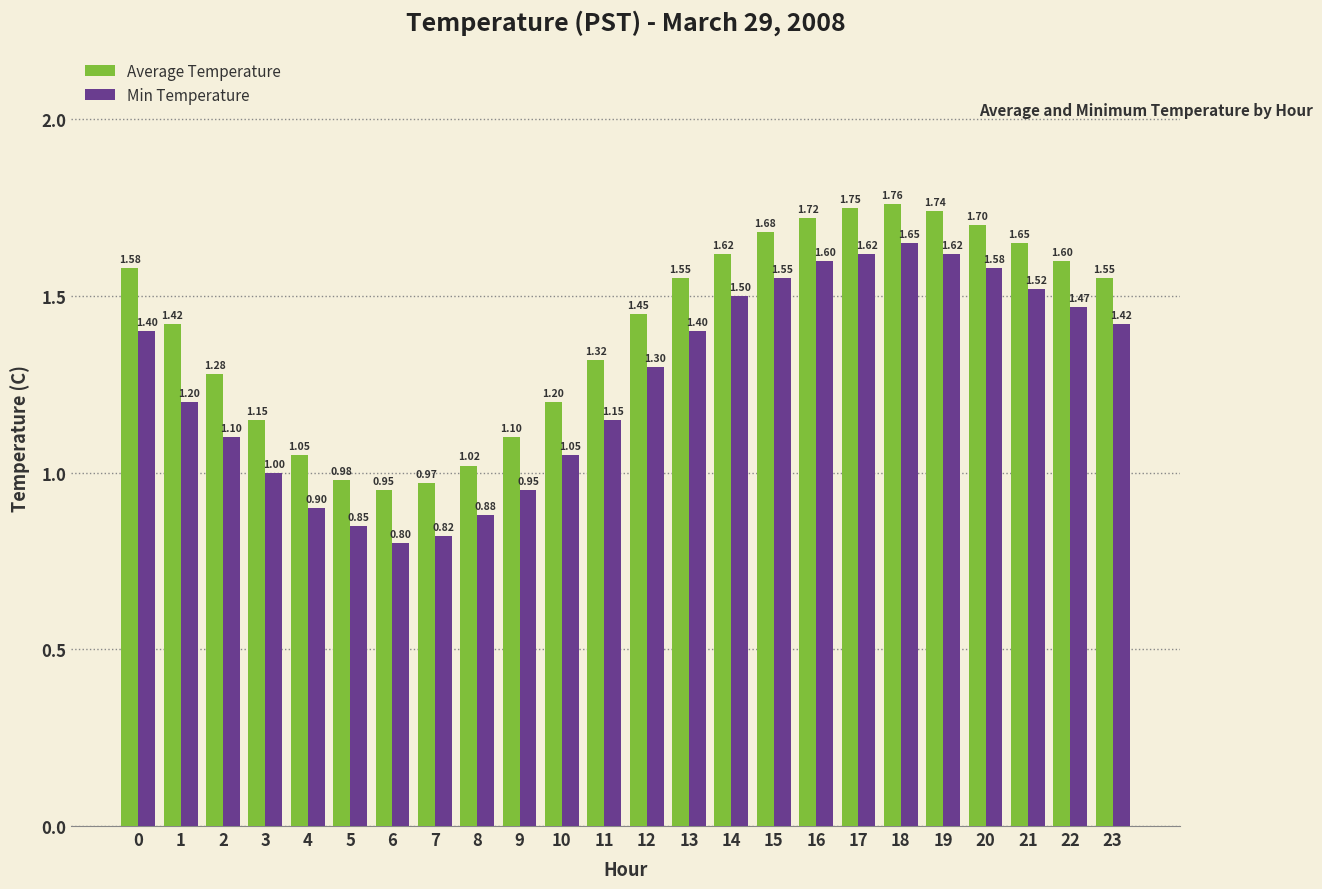

What is the value of the Average Temperature bar at the 6th from the left?

1.0